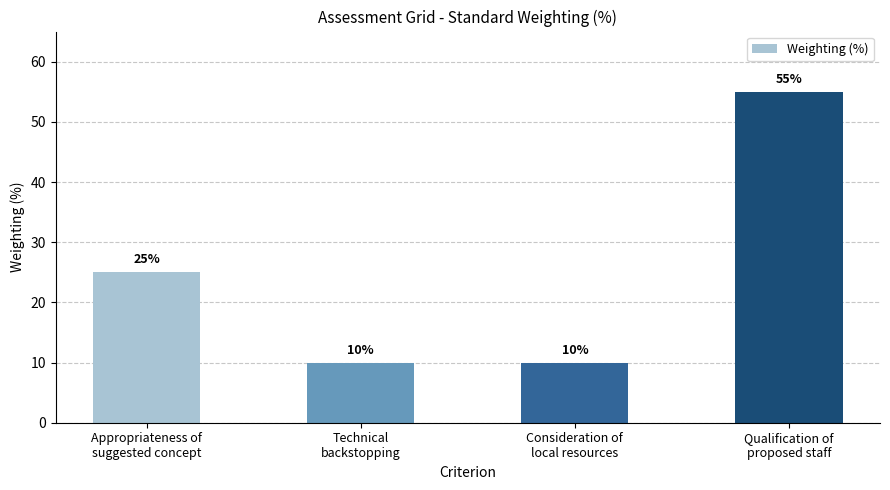

Reading right to left, transcribe all the data shown in this chart.

55	10	10	25